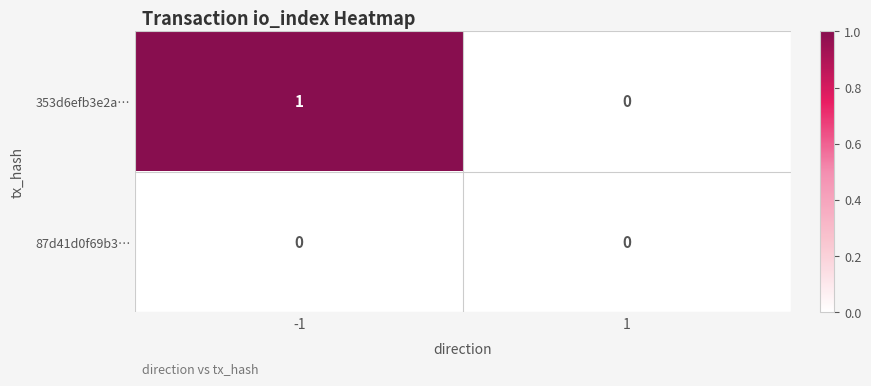

Count the number of categories in the chart.

2